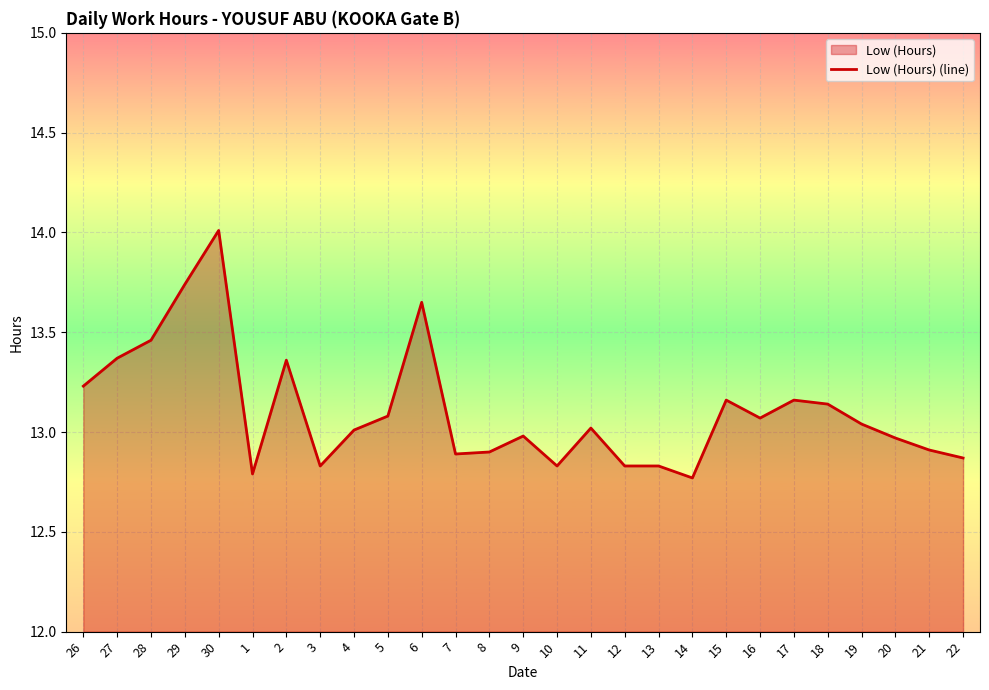

How many lines are shown in the chart?

1